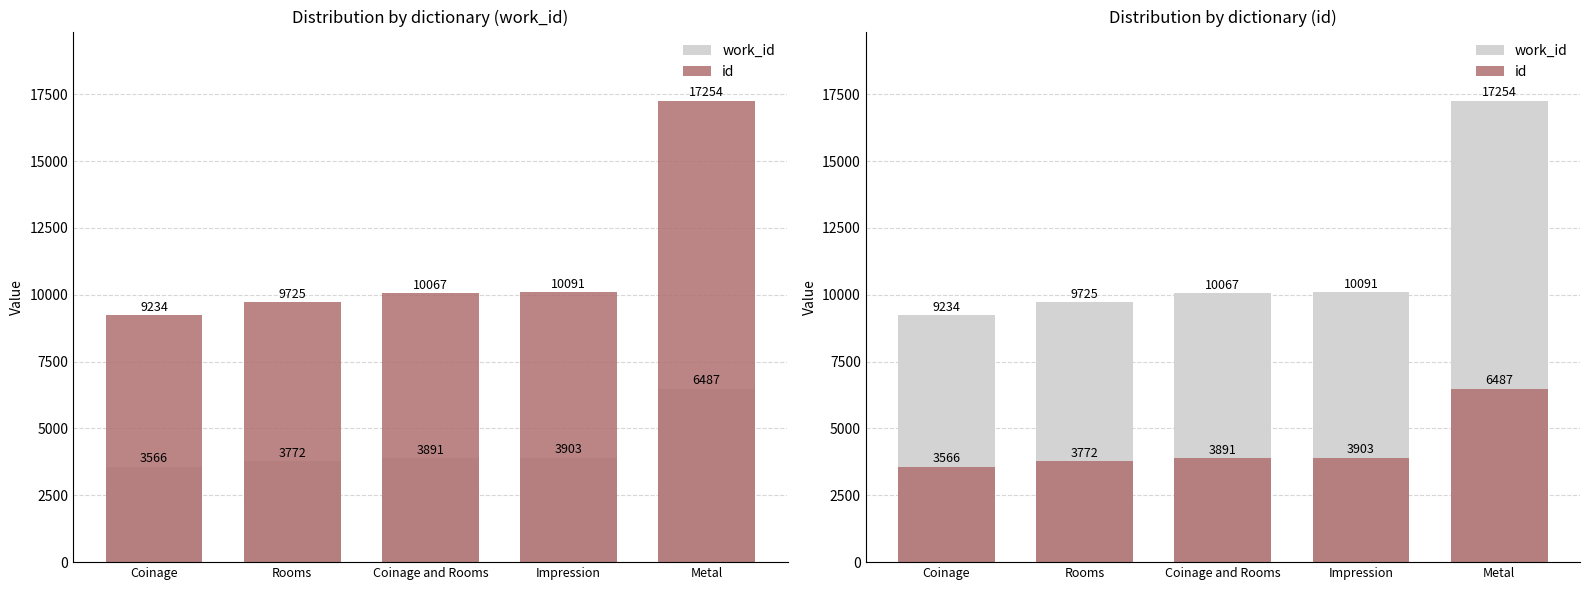

What is the maximum value shown in the chart?

17254